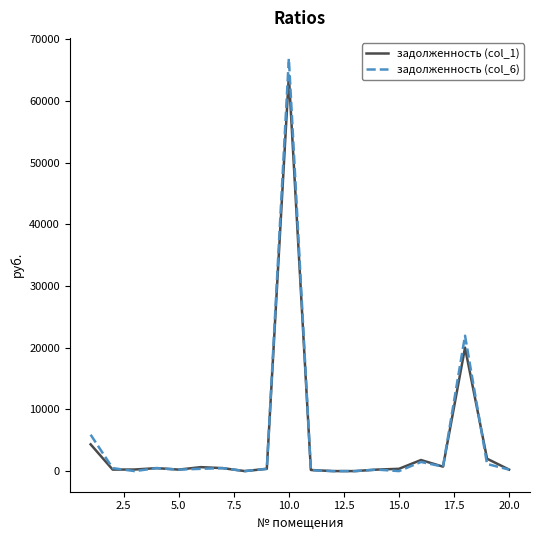

What is the greatest value displayed?

66899.2